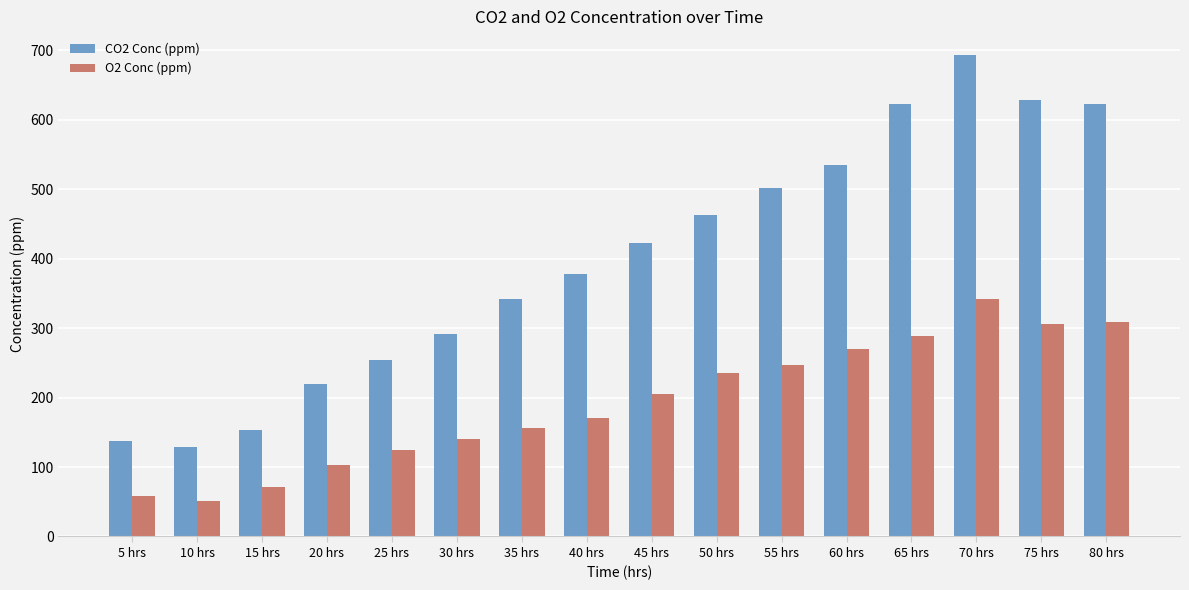

Rank the series by their maximum value, from lowest to highest.

O2 Conc (ppm), CO2 Conc (ppm)